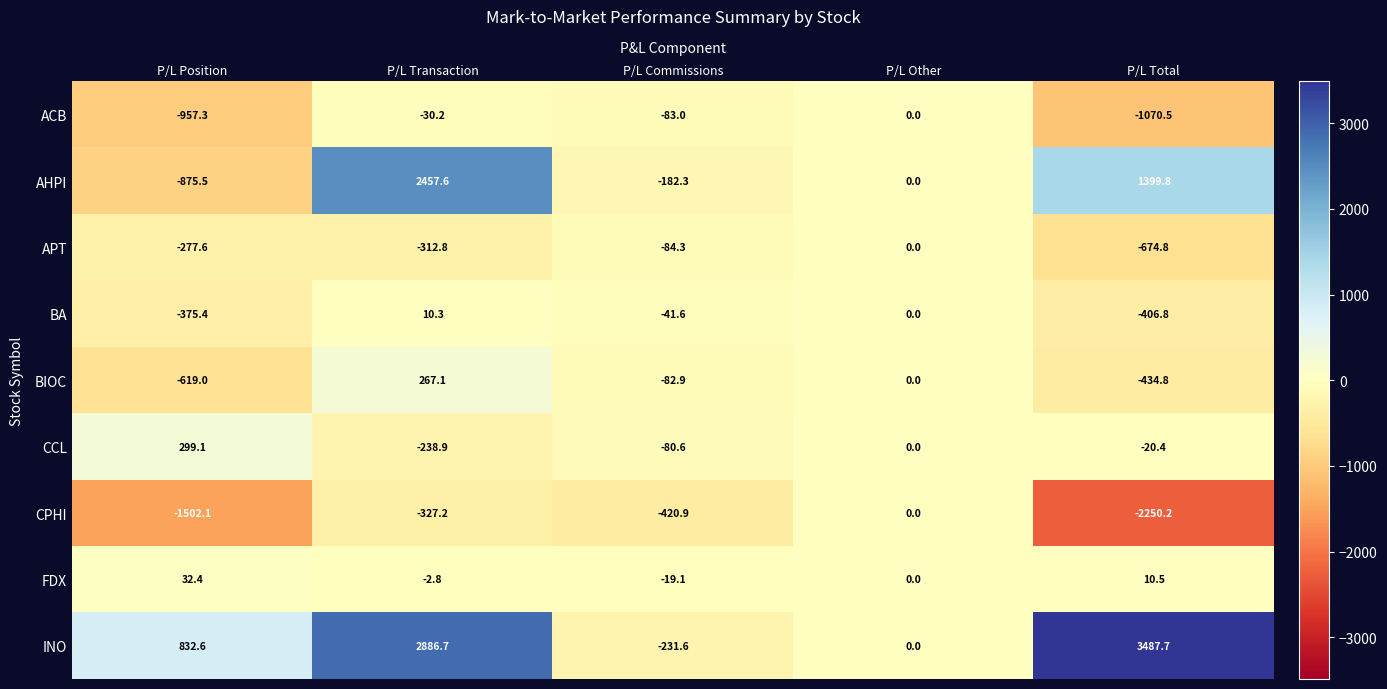

What is the spread (max minus min) of values at P/L Total?

5737.9